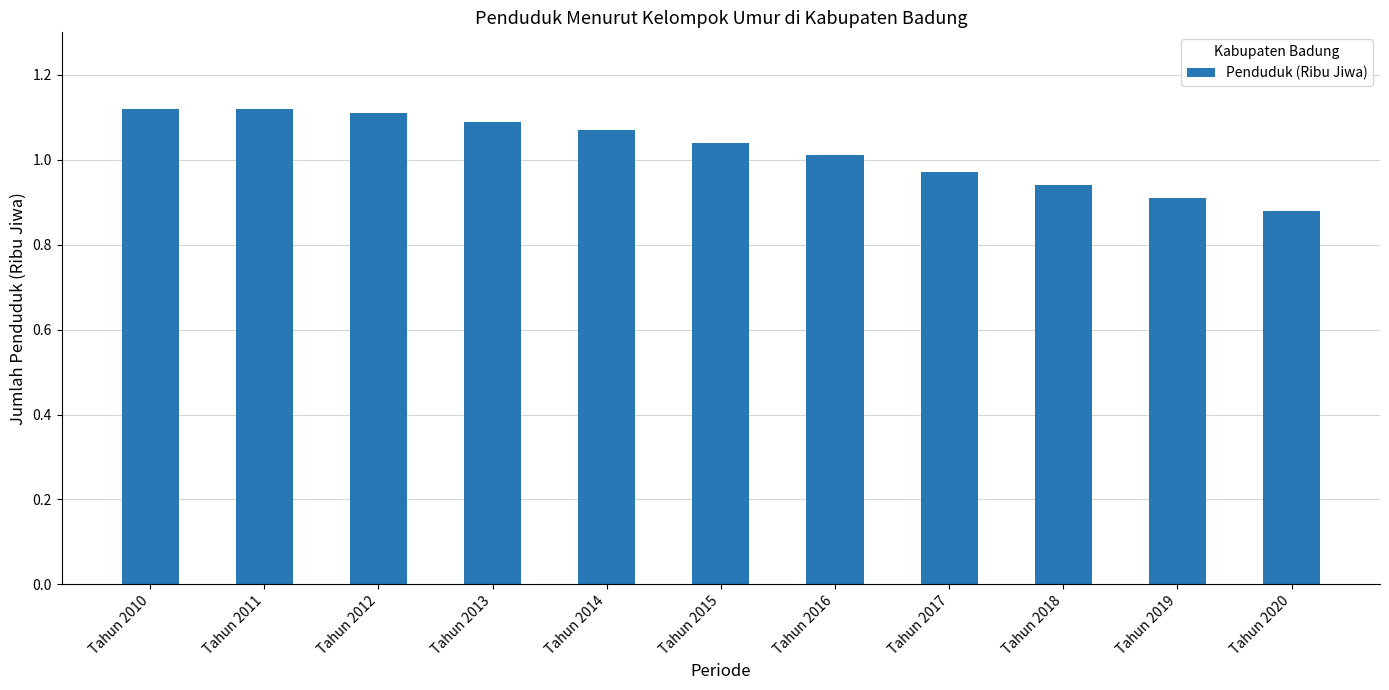

How many values are below 1?

4